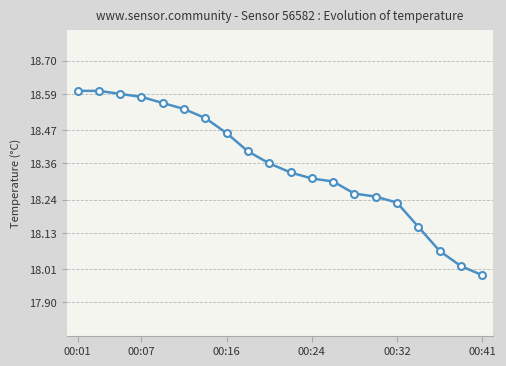

What is the sum of all values?

367.1